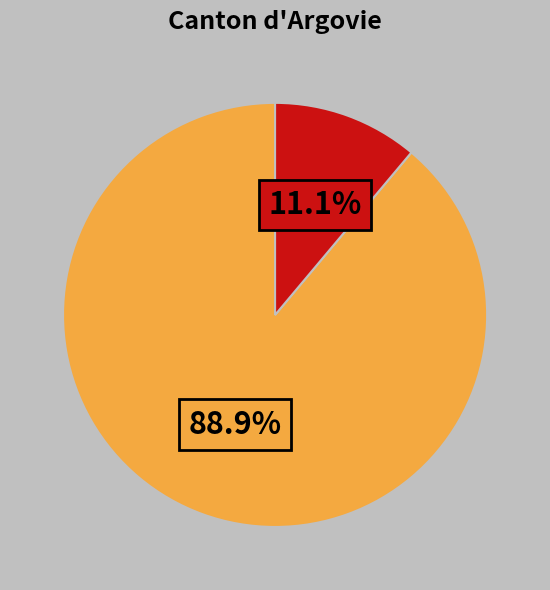

Does any single category account for the majority?

Yes